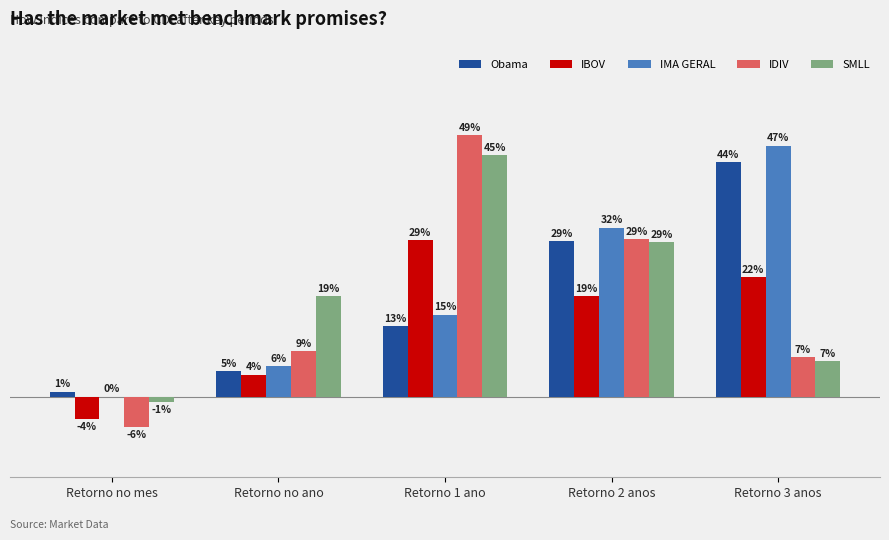

Is it true that IMA GERAL equals 74.0 at Retorno 3 anos?

False